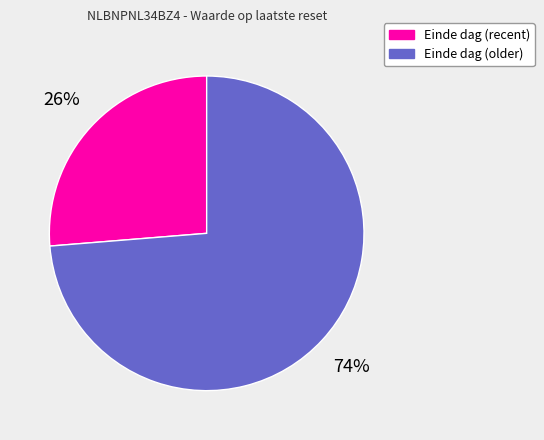

Rank the categories by value from highest to lowest.

Einde dag (older), Einde dag (recent)